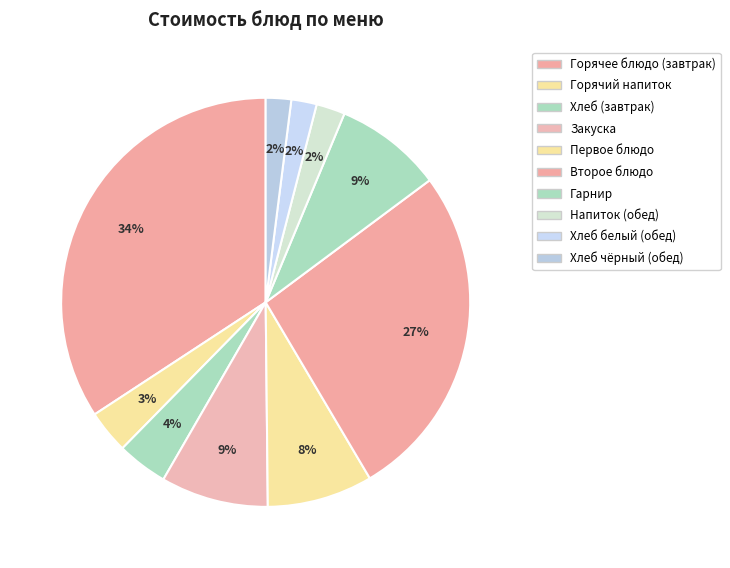

How many segments does this pie chart have?

10